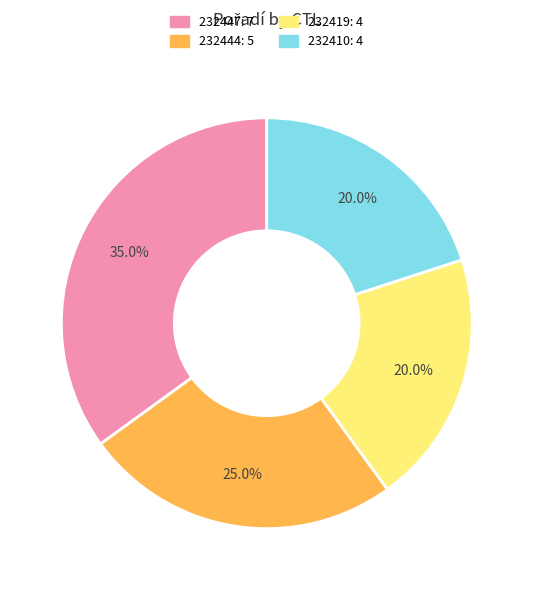

Does 232444 represent more than half of the total?

No